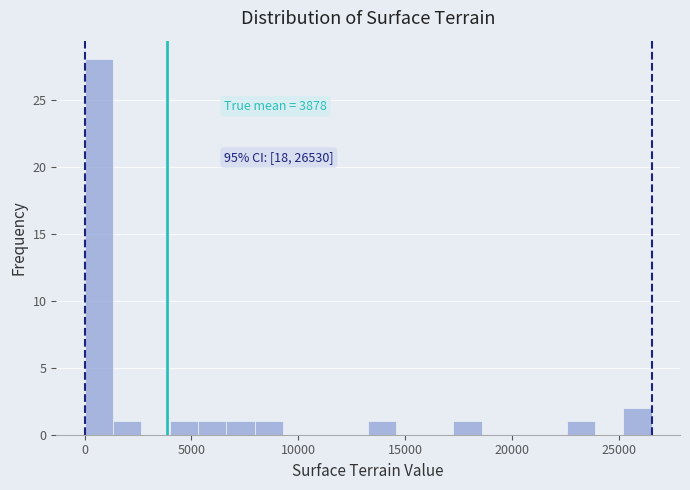

Read against the x-axis, roughly where is the centre of the tallest bar?

500